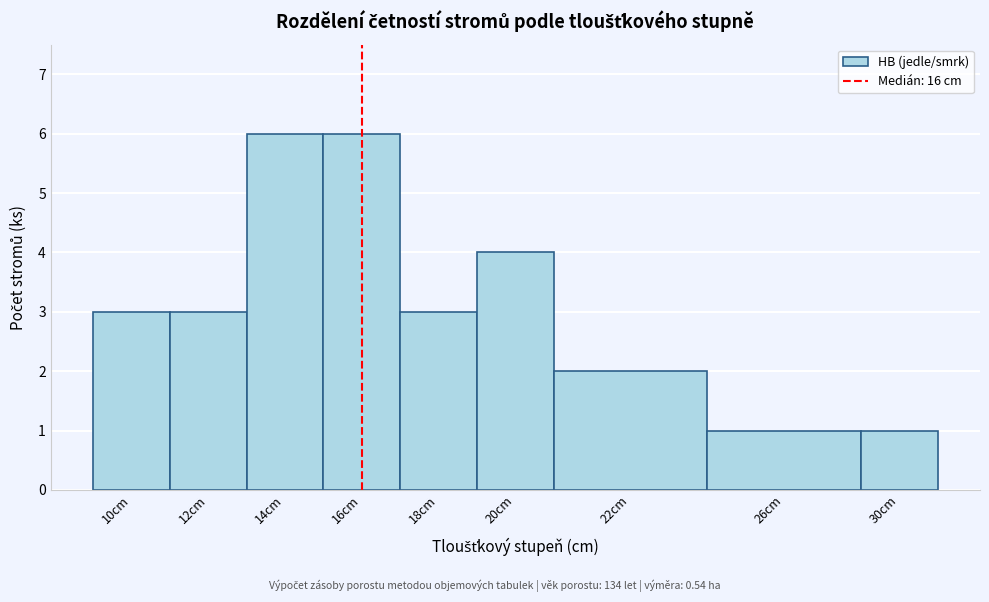

Reading right to left, list all the values displayed in this chart.

30cm=1	26cm=1	22cm=2	20cm=4	18cm=3	16cm=6	14cm=6	12cm=3	10cm=3